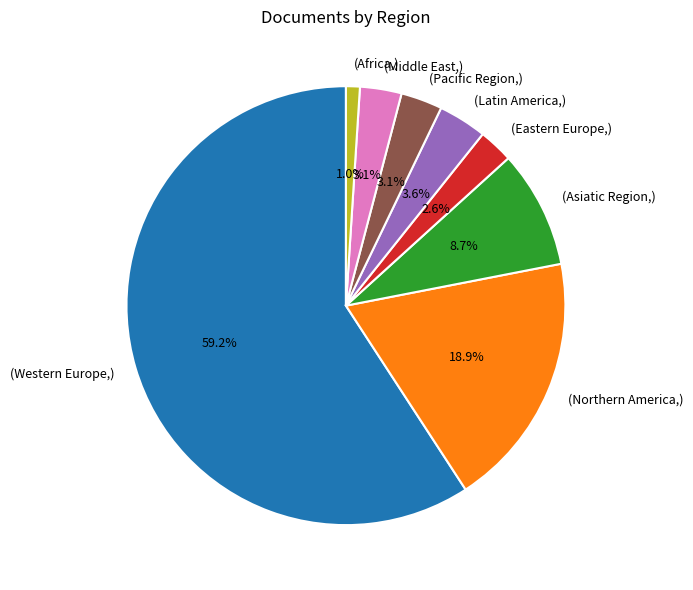

Which has a higher value, (Northern America,) or (Middle East,)?

(Northern America,)